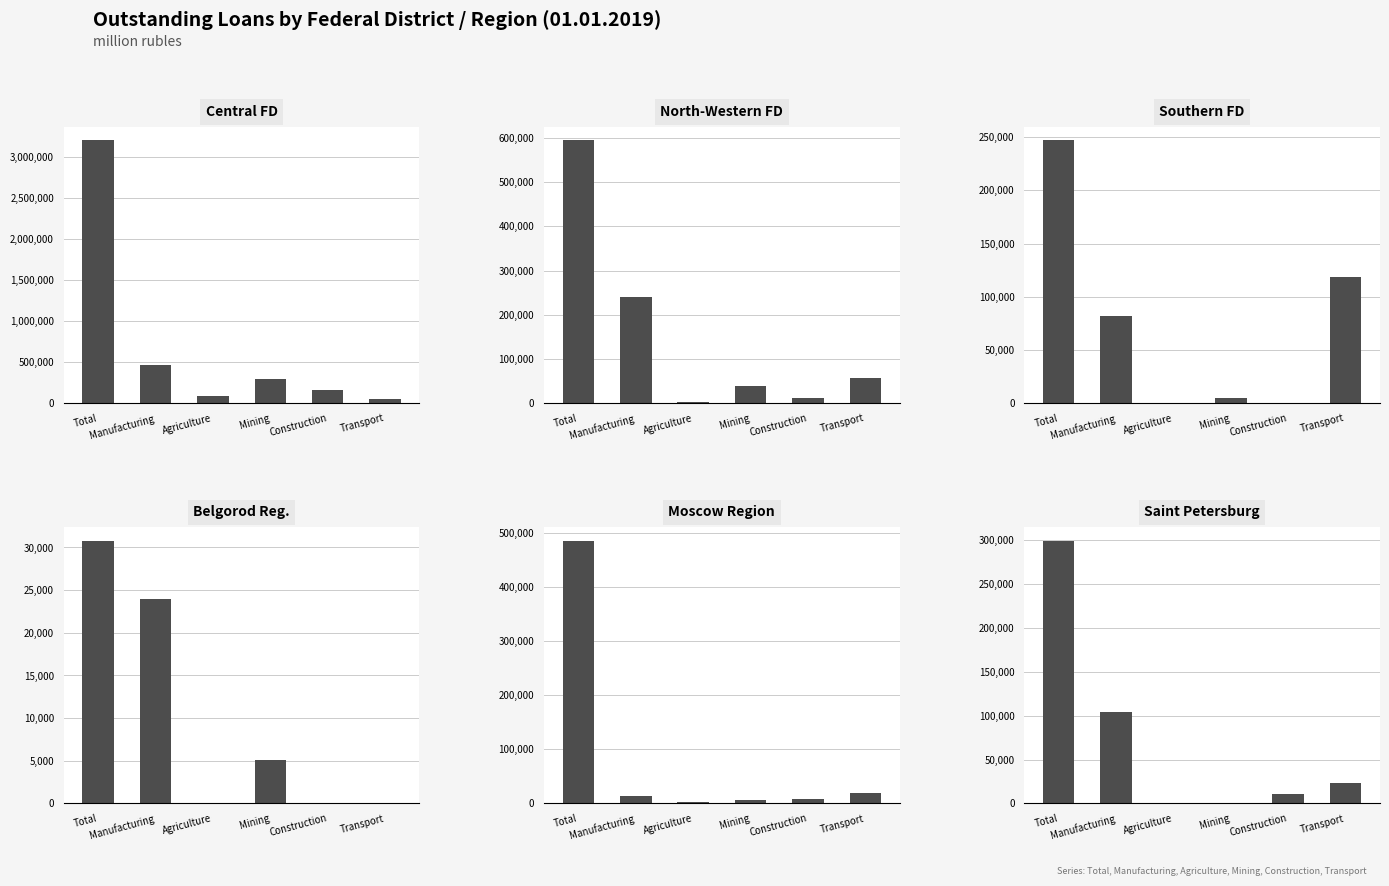

At how many categories does at least one series exceed 2823578?

1